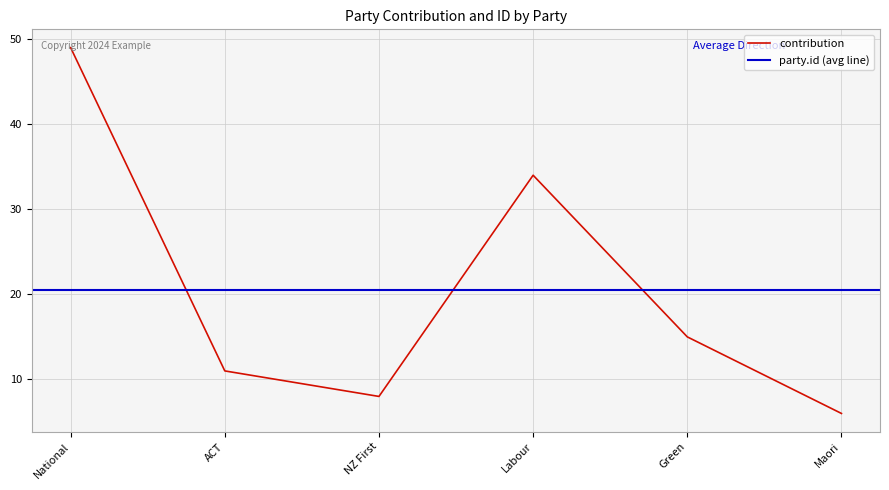

What is the approximate value at Green, to the nearest 5?

15